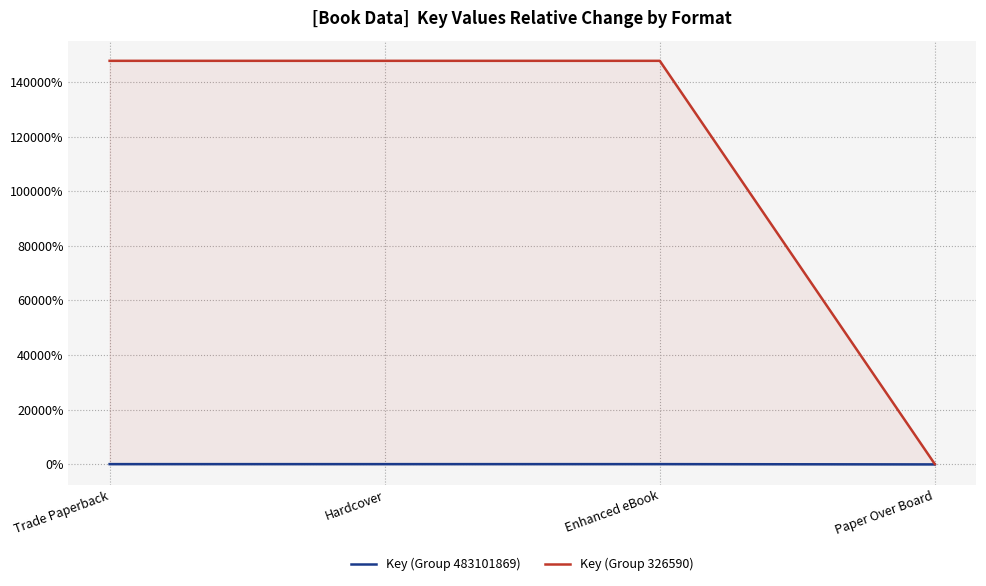

What is the difference between the highest and lowest values at Hardcover?

147823.0